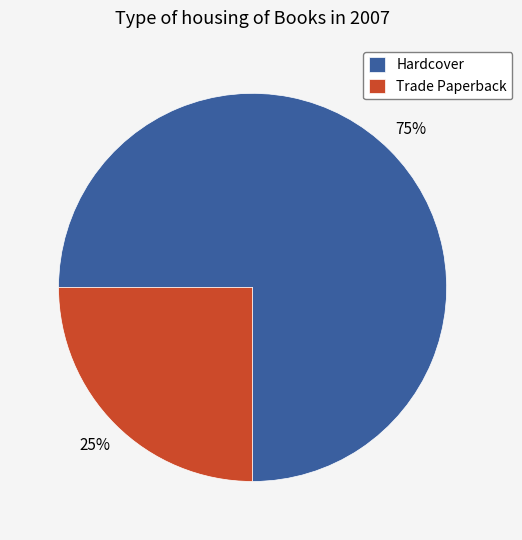

What is the ratio of the value at Hardcover to the value at Trade Paperback?

3.0